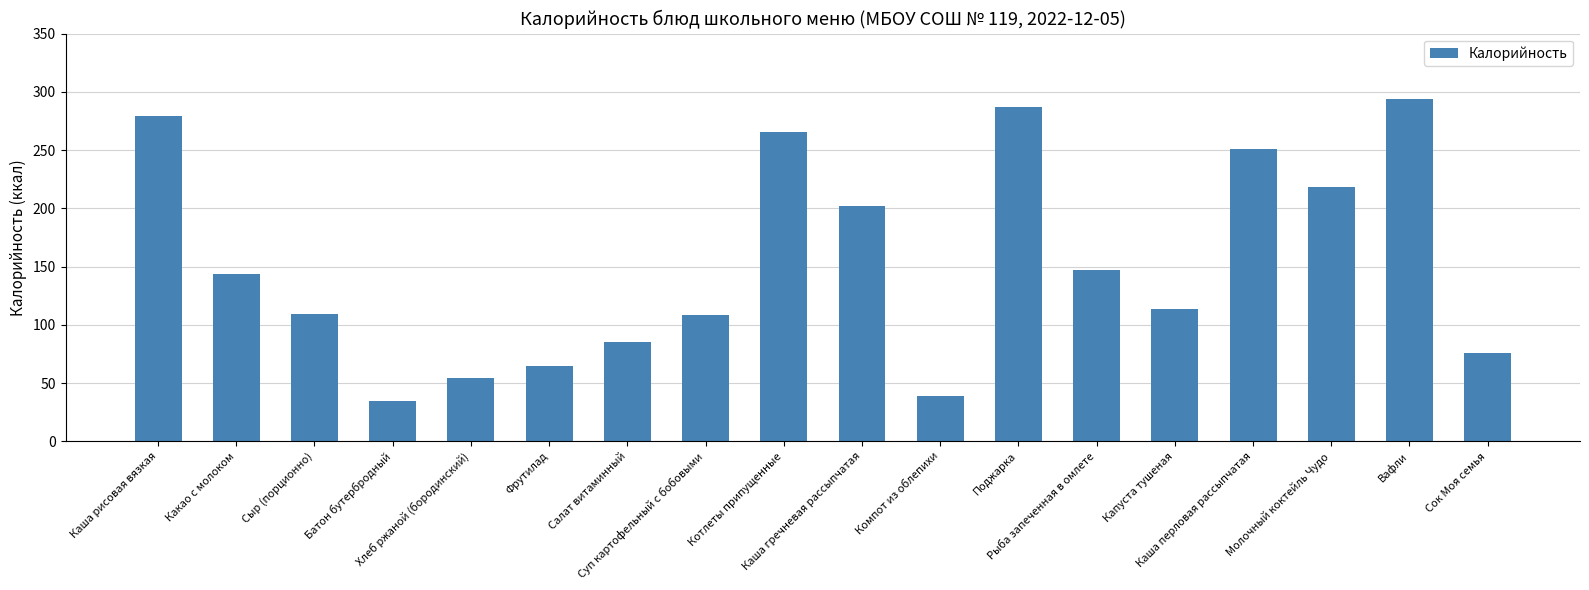

What is the value of the 7th bar from the left?

85.0